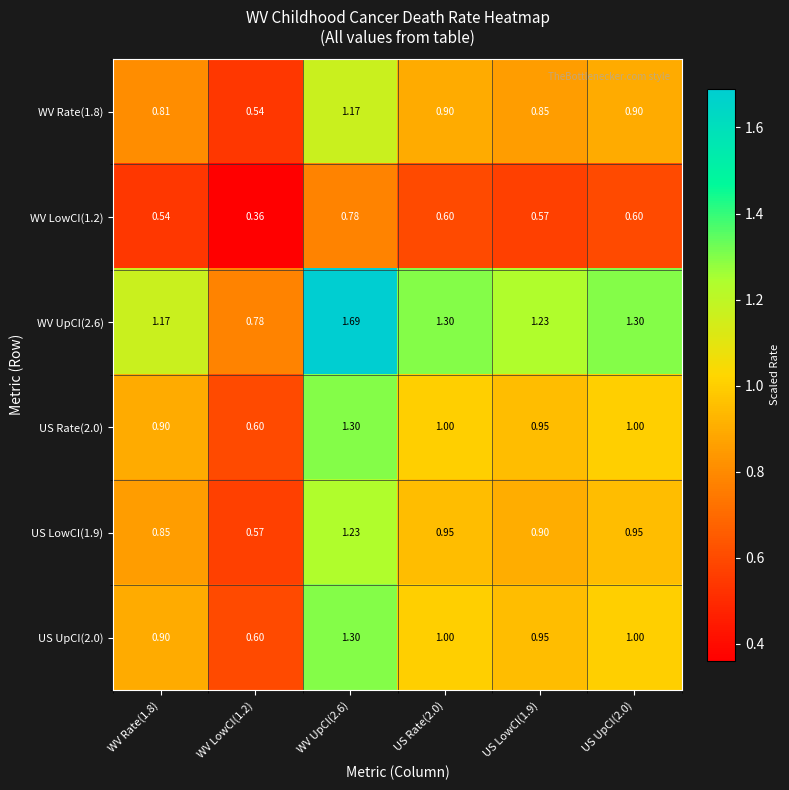

What is the spread (max minus min) of values at US Rate(2.0)?

0.7